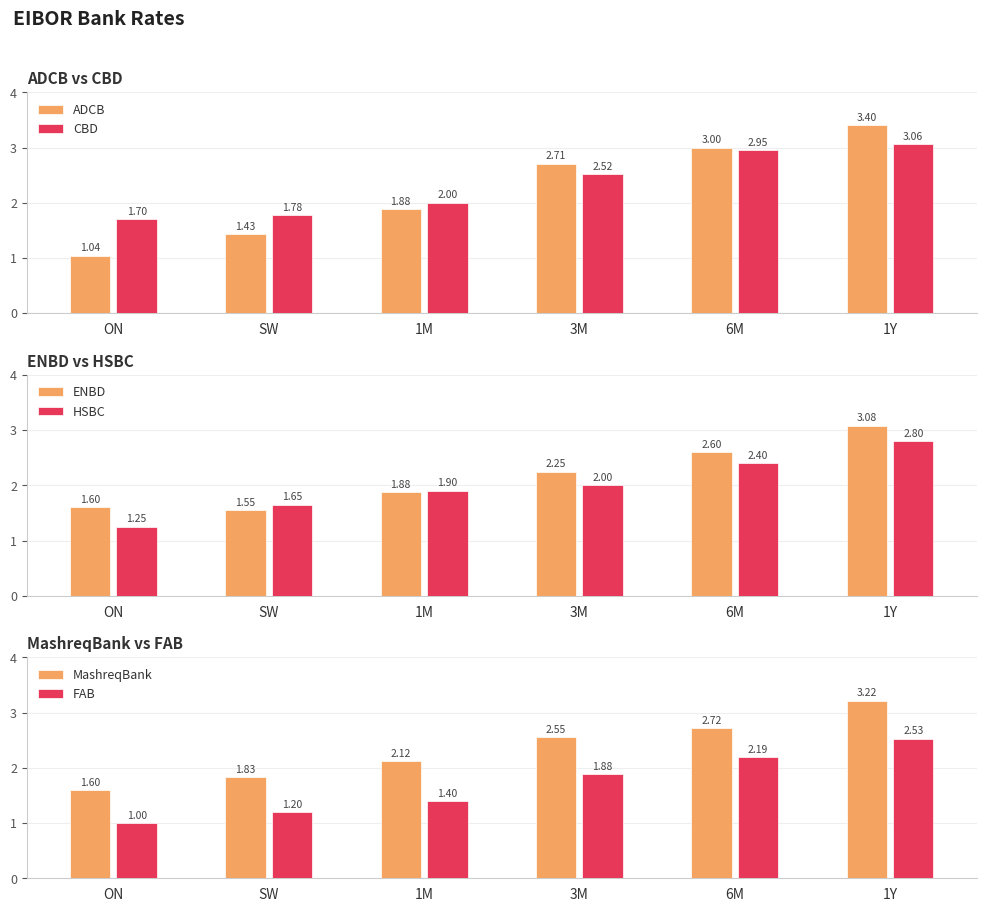

What is the label of the 5th bar from the left?

6M